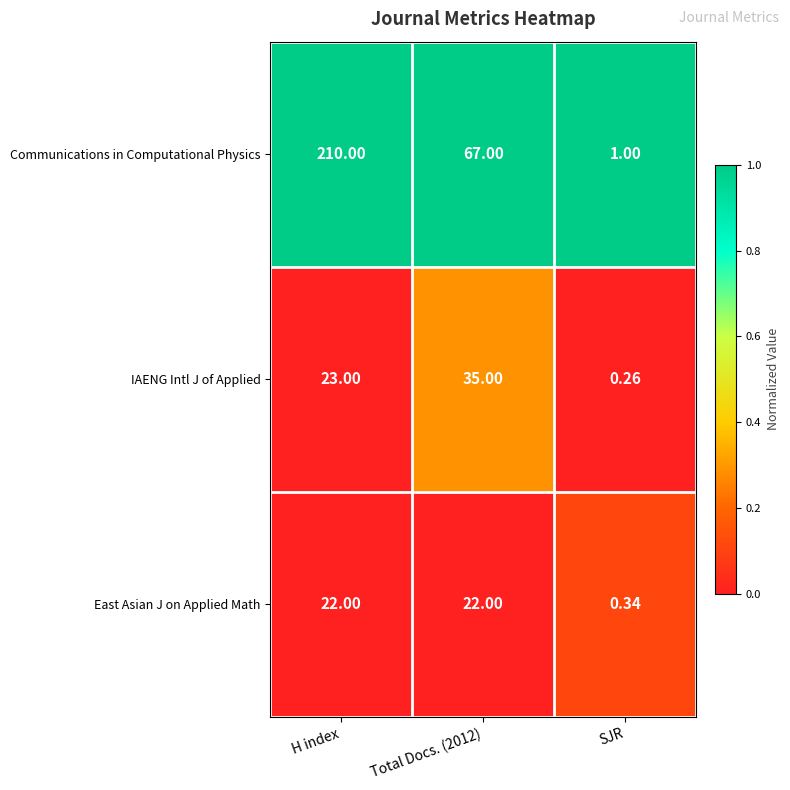

How many series are shown in this chart?

3